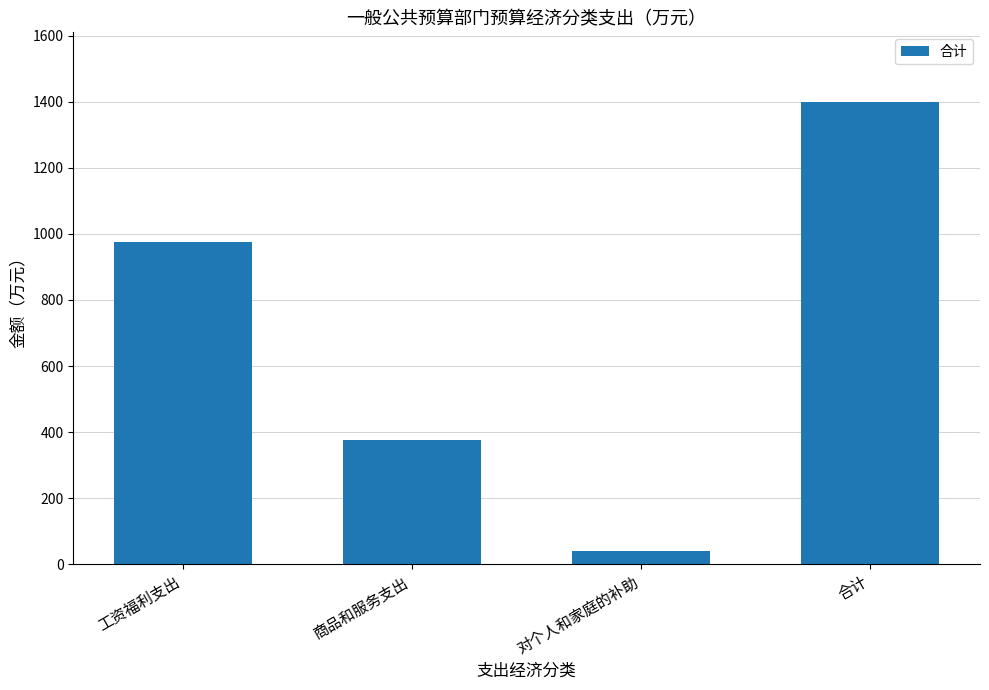

What value does the data have at 商品和服务支出?

376.8